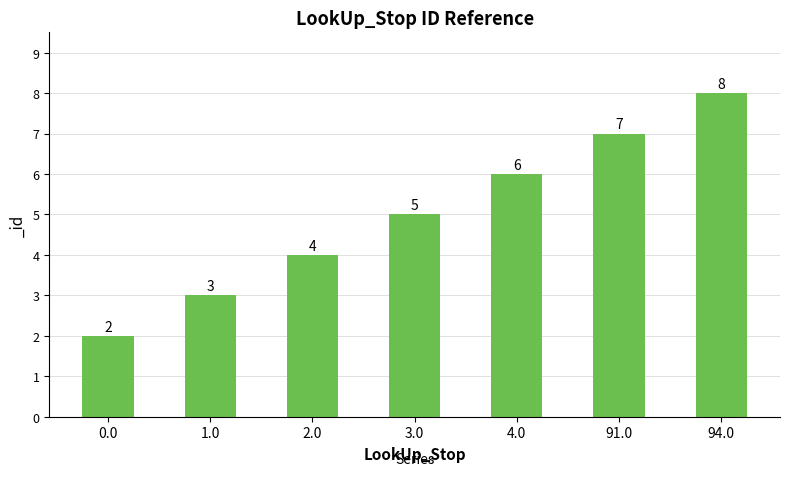

What is the change in value from 2.0 to 3.0?

+1